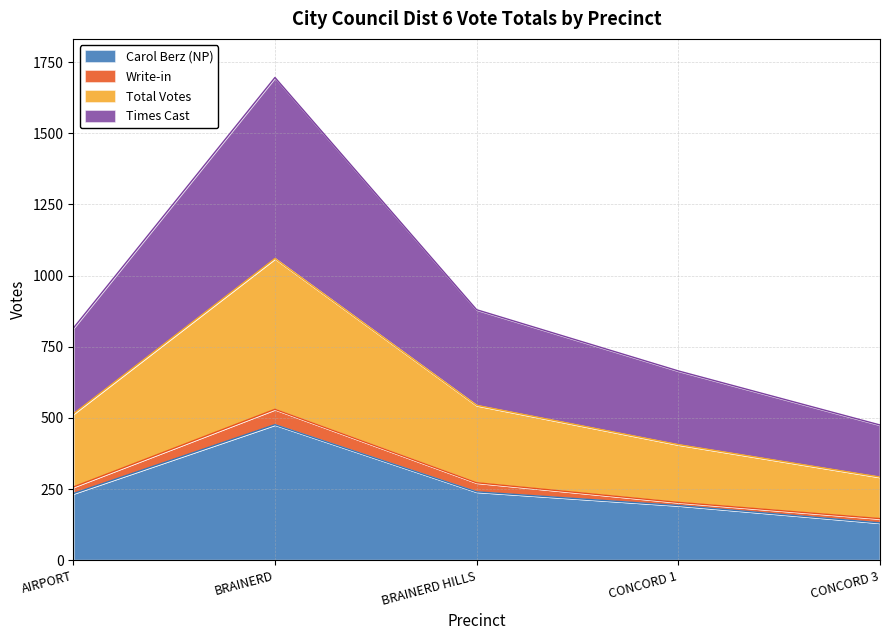

What is the difference between the maximum and minimum values in the Total Votes series?

384